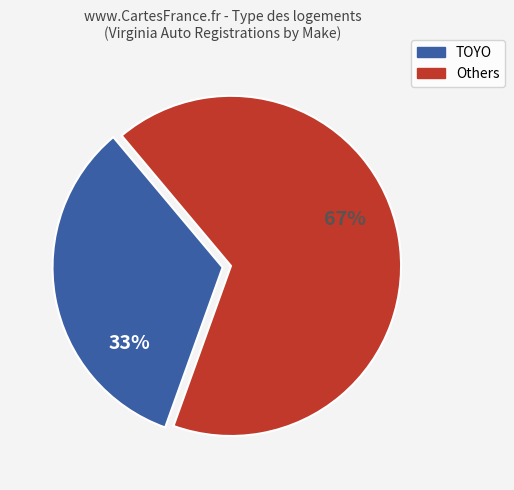

Count the number of slices in the pie.

2